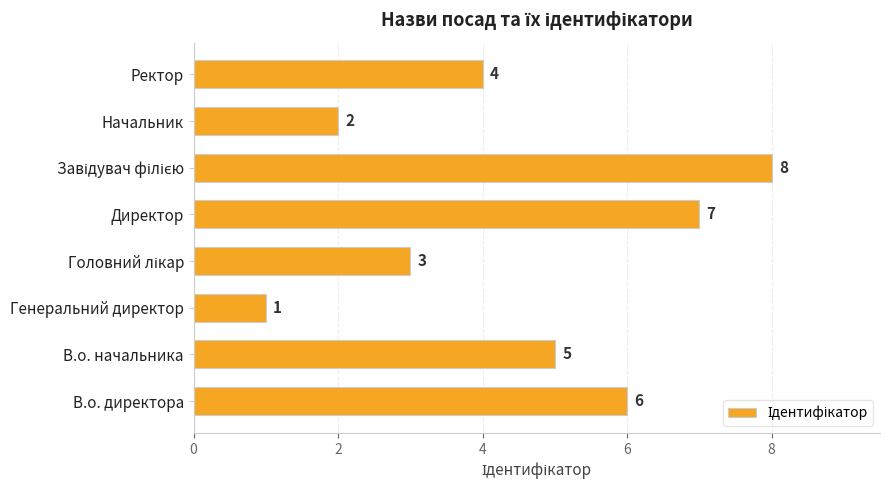

The value at Ректор is 6. True or false?

False